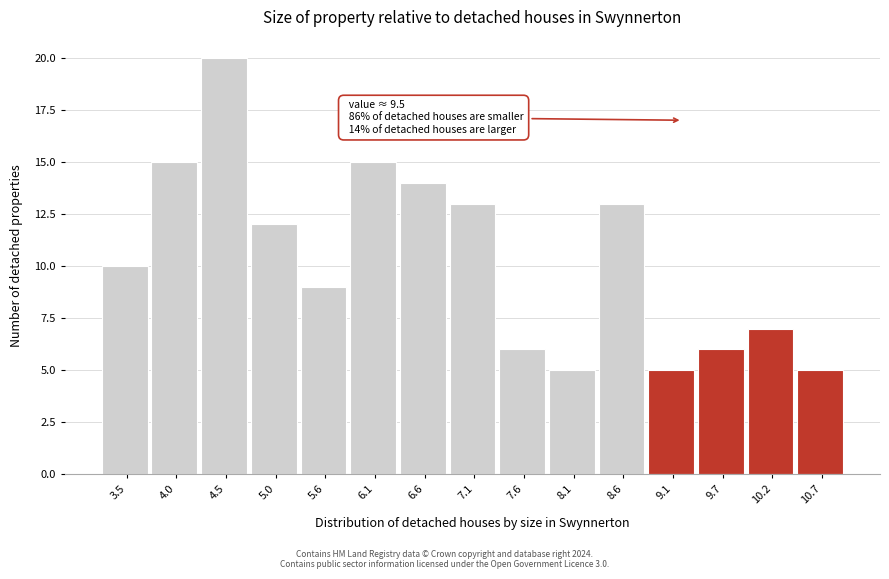

Reading left to right, transcribe all the data shown in this chart.

3.5=10	4.0=15	4.5=20	5.0=12	5.6=9	6.1=15	6.6=14	7.1=13	7.6=6	8.1=5	8.6=13	9.1=5	9.7=6	10.2=7	10.7=5